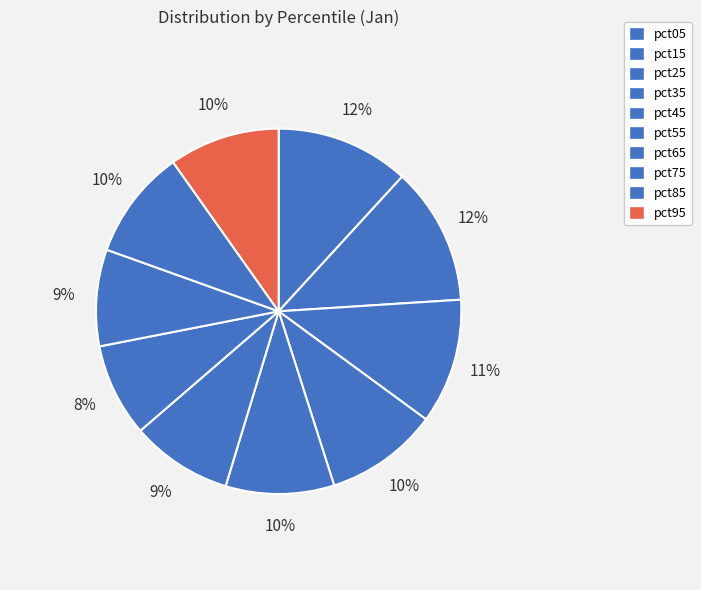

True or false: pct75 accounts for 9% of the total.

True